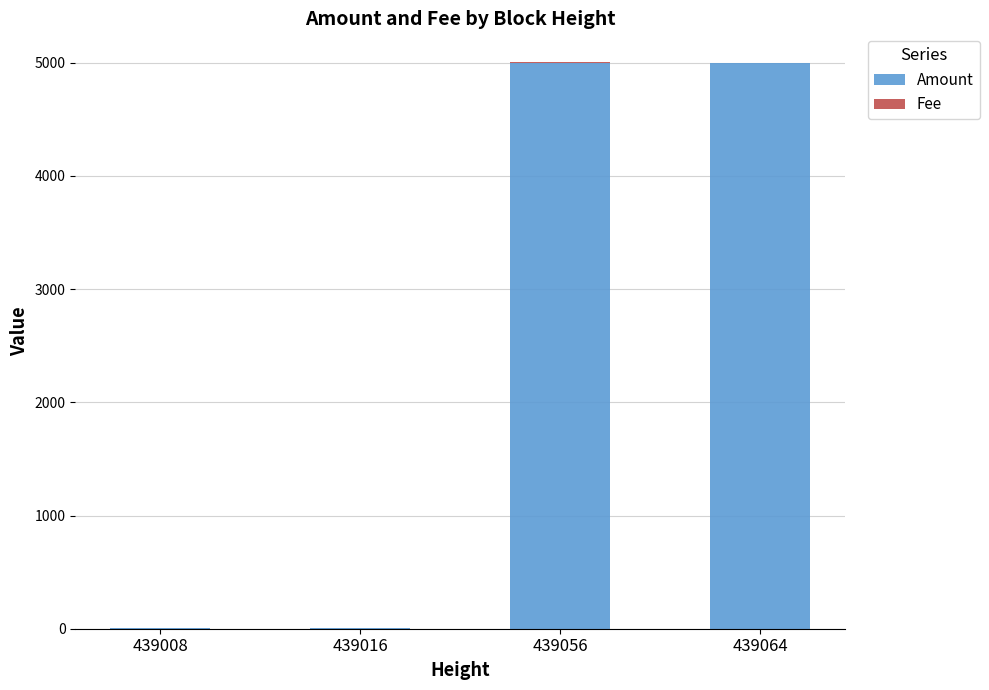

The Amount series shows 6624 at 439056. True or false?

False